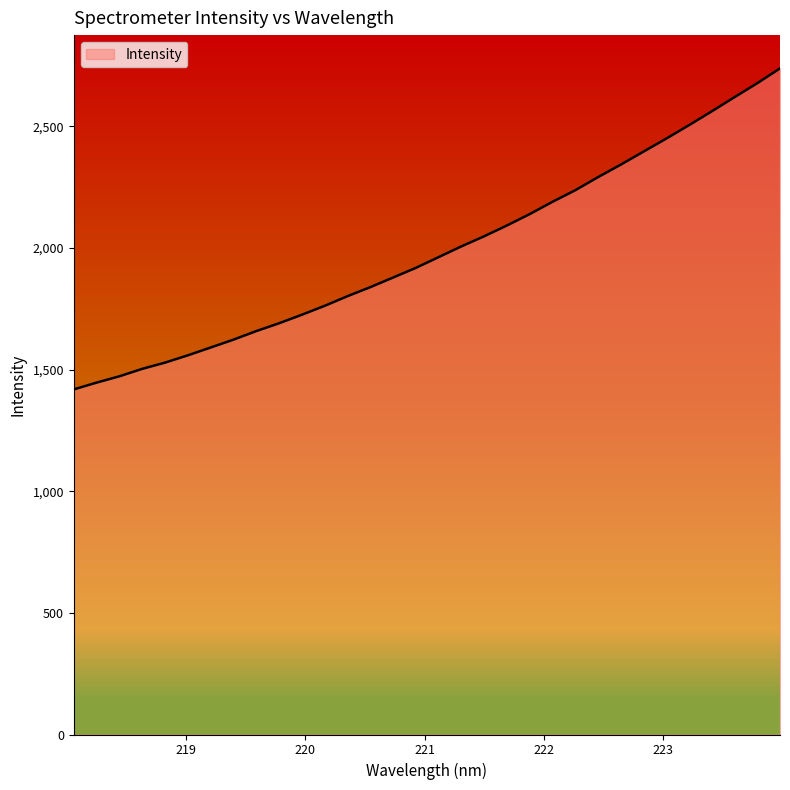

What is the difference between the maximum and minimum values?

1319.5